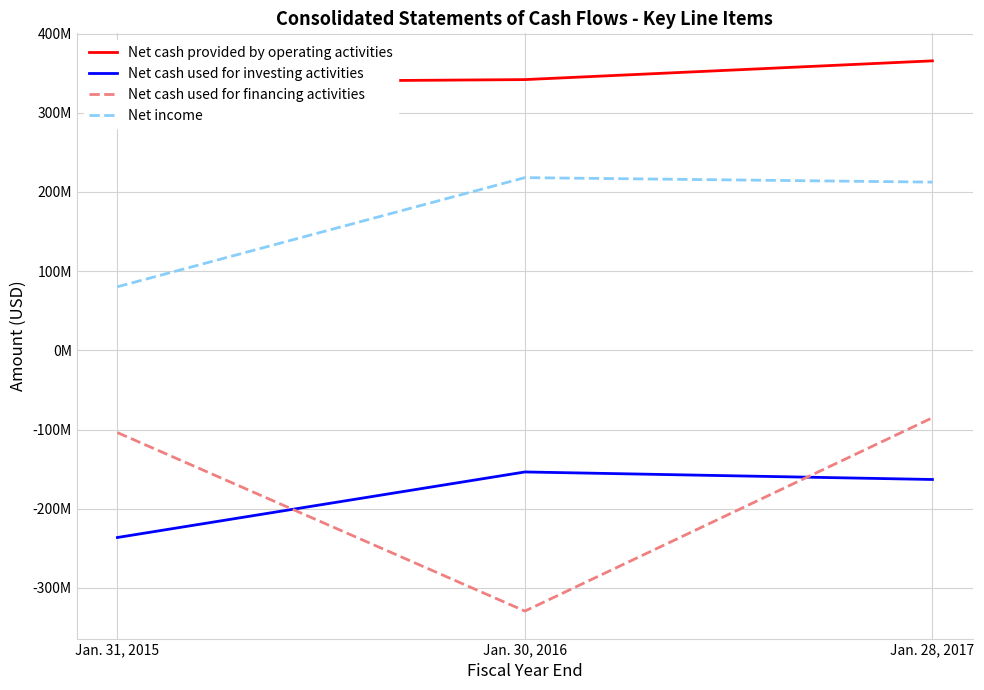

What are all the series names shown in the legend?

Net cash provided by operating activities, Net cash used for investing activities, Net cash used for financing activities, Net income